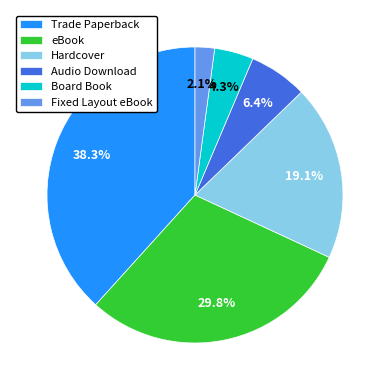

To the nearest percent, what is the difference between the largest and smallest slice percentages?

36%